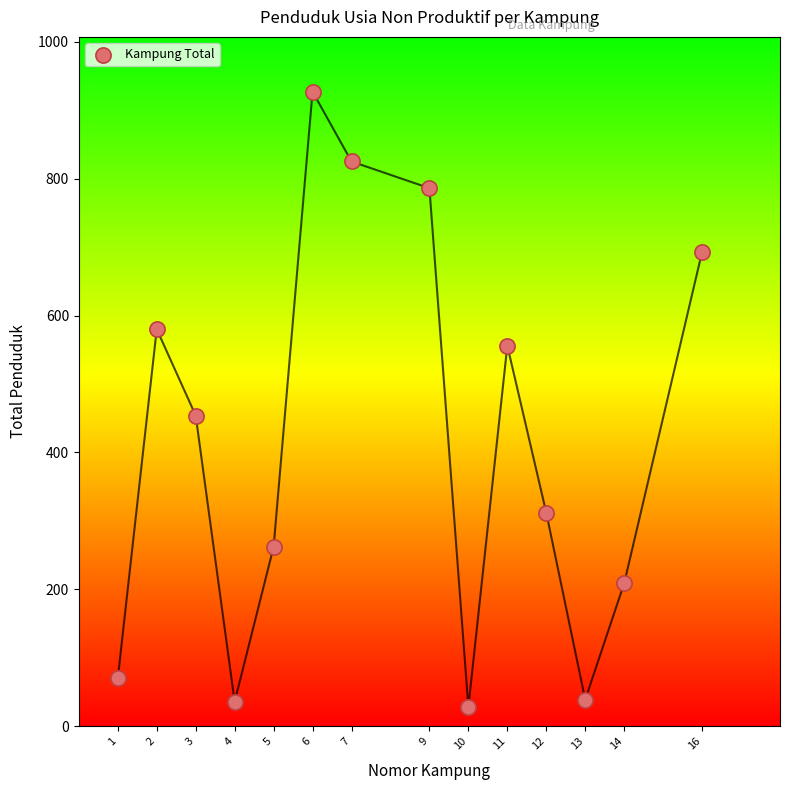

What Y value in the scatter plot is closest to 477?

454